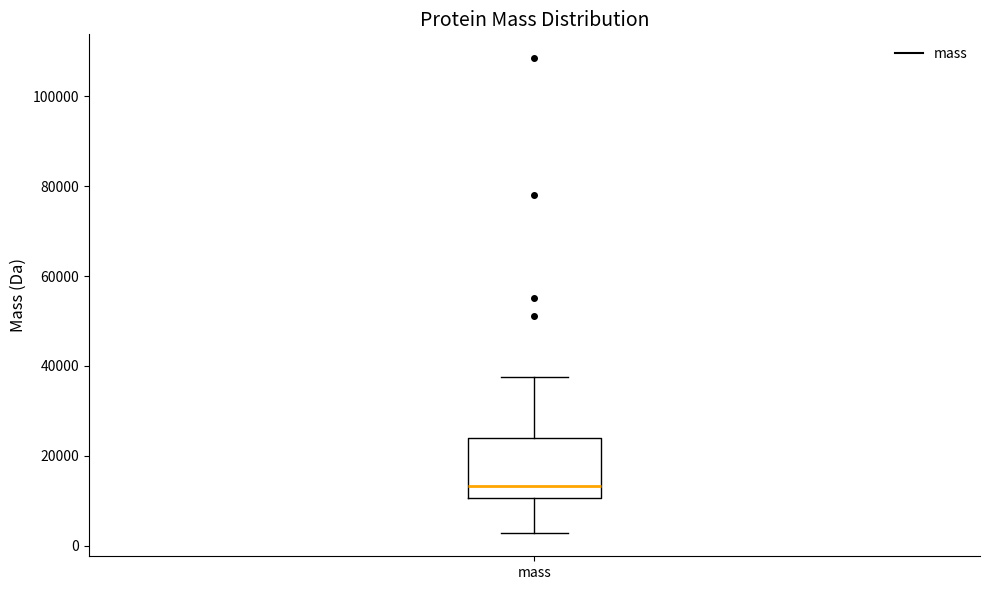

Transcribe this box plot: give where the median line is, the range the box spans, and where the two whiskers end, as read against the y-axis. The values are not printed on the chart, so give them approximately, as read against the axis.

median 14000, box 10000 to 24000, whiskers 2000 to 38000